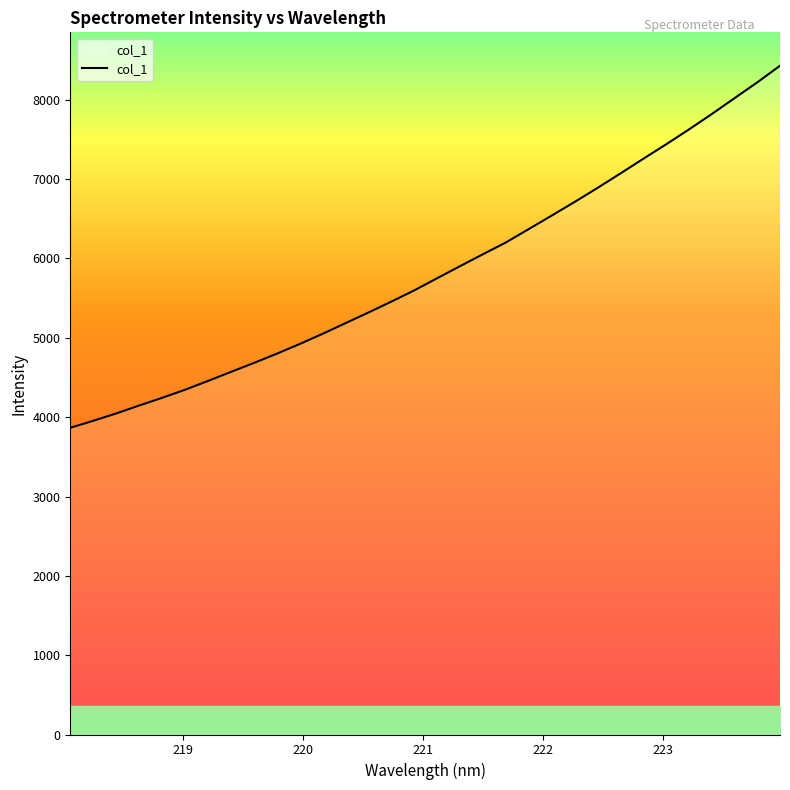

How many lines are shown in the chart?

1